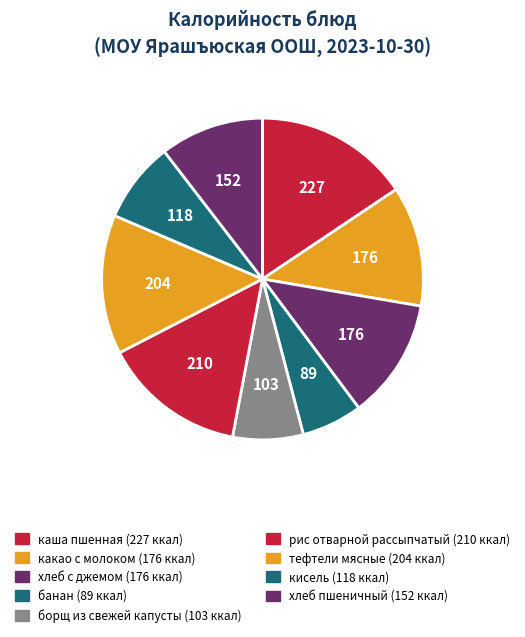

What percentage do какао с молоком and хлеб с джемом together represent?

24.2%